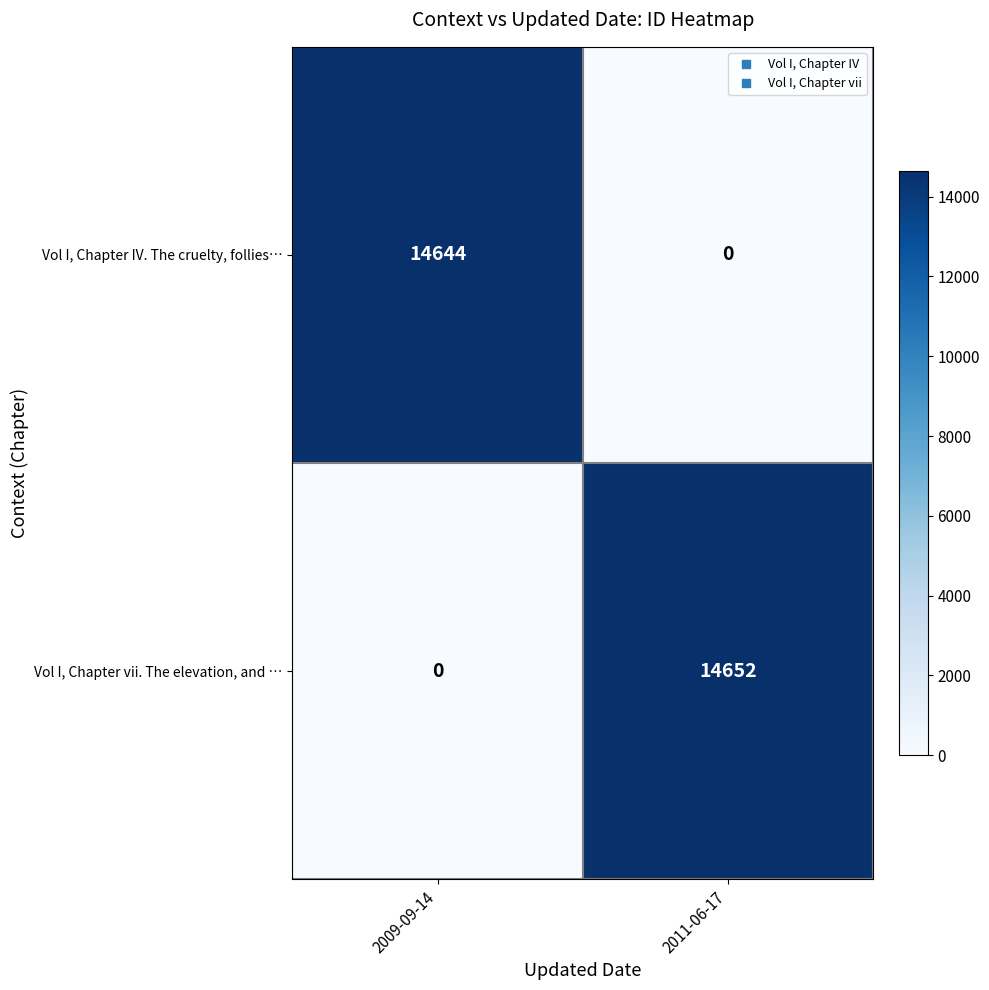

Which series has the largest total across all categories?

Vol I, Chapter vii. The elevation, and …